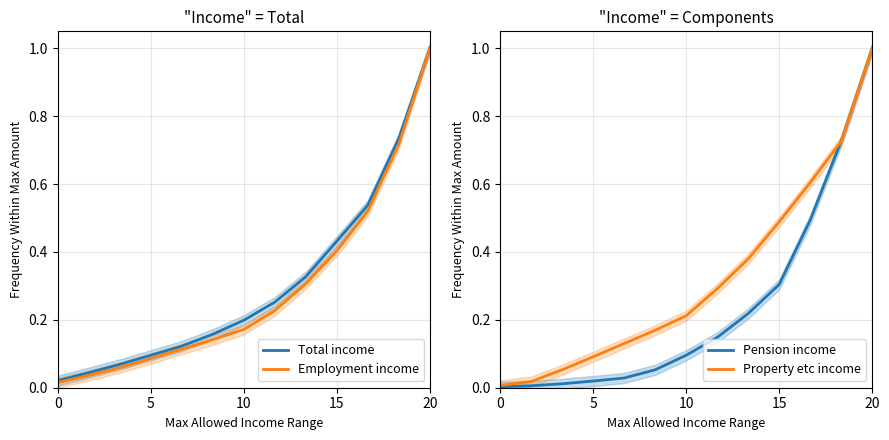

Is it true that Total income equals 0.1 at 20?

False